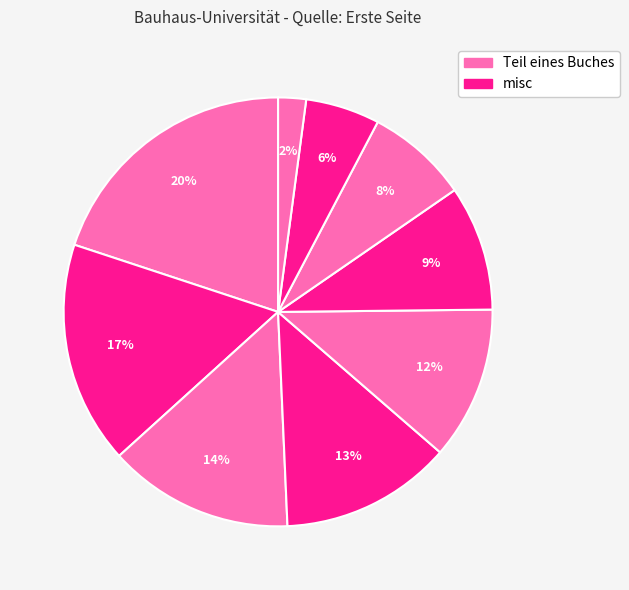

How many segments does this pie chart have?

9